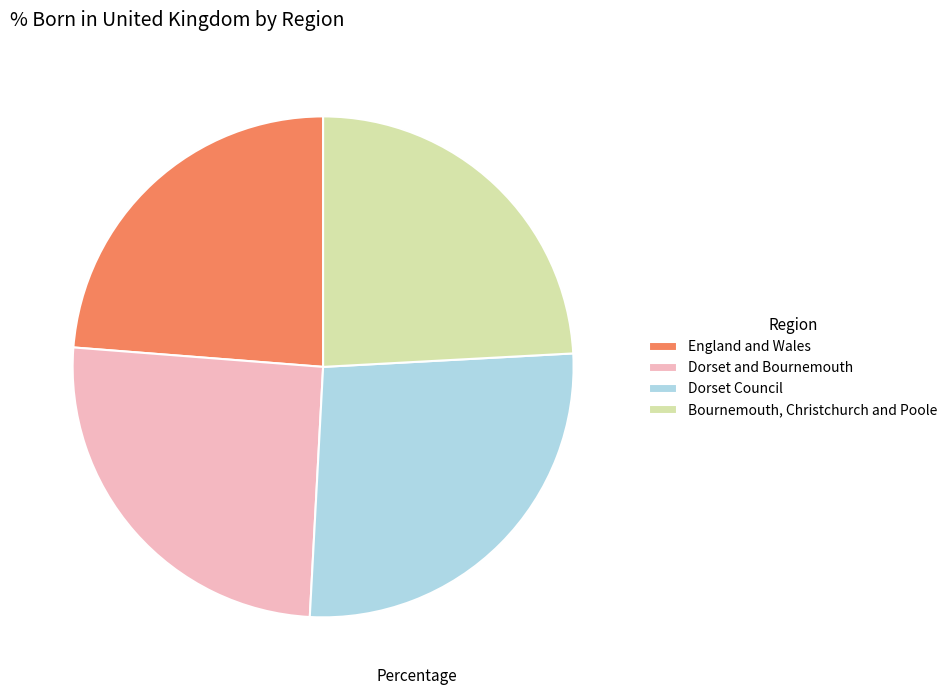

Which has a higher value, Bournemouth, Christchurch and Poole or Dorset Council?

Dorset Council